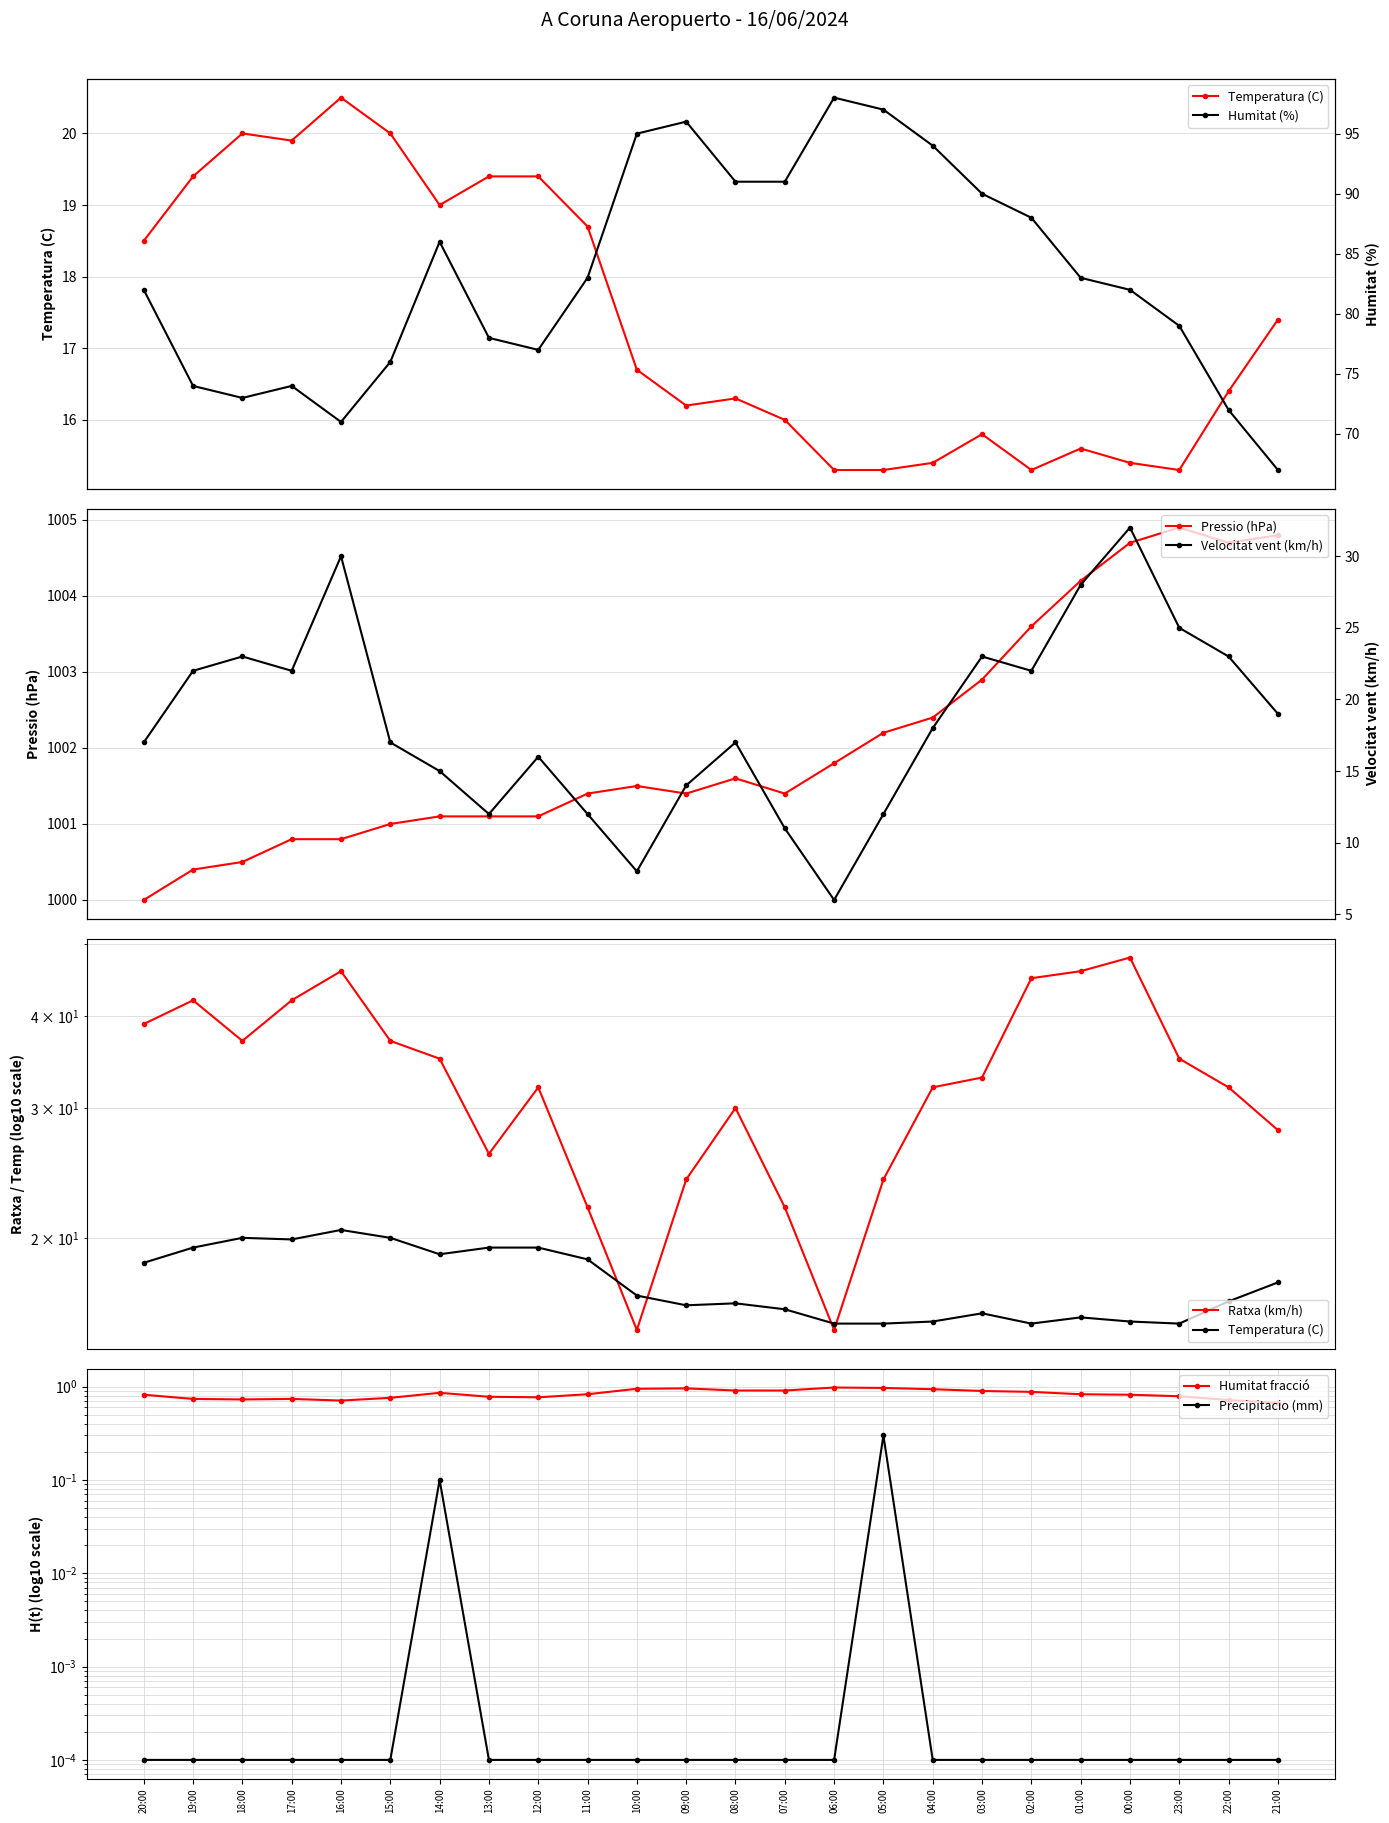

Where is Humitat (%) nearest to the value 0?

21:00